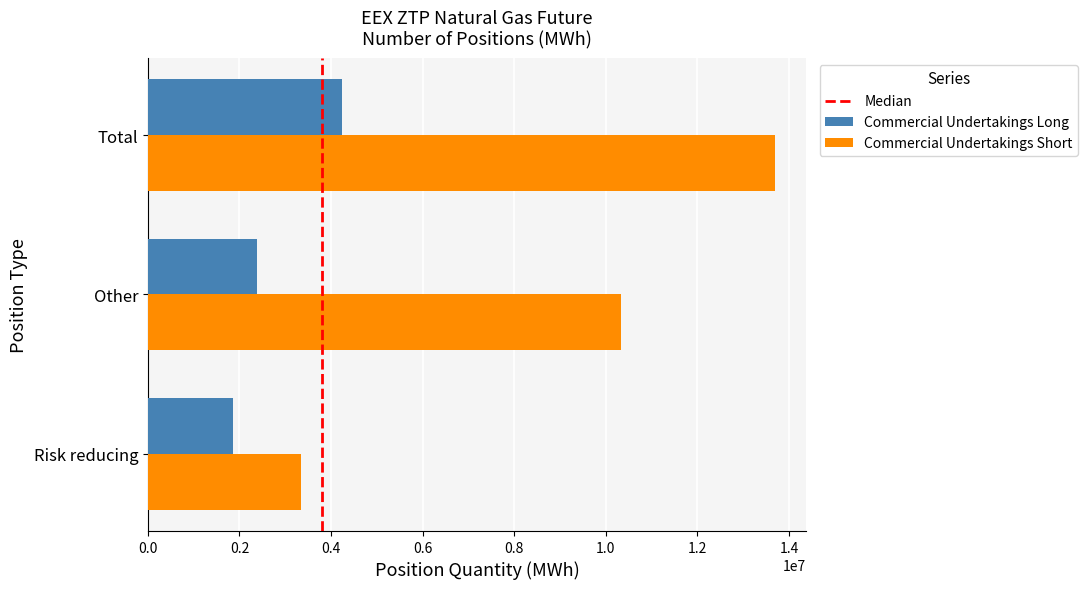

Which series has the largest range (max minus min)?

Commercial Undertakings Short